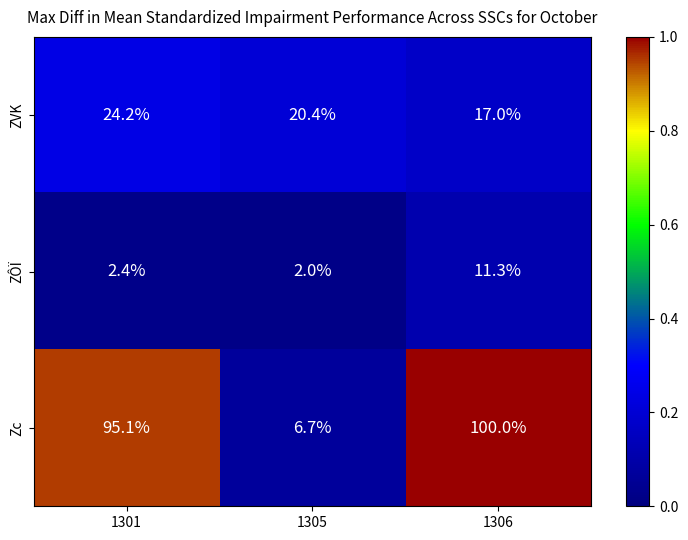

What is the difference between the ZÔÏ values at 1305 and 1301?

0.4